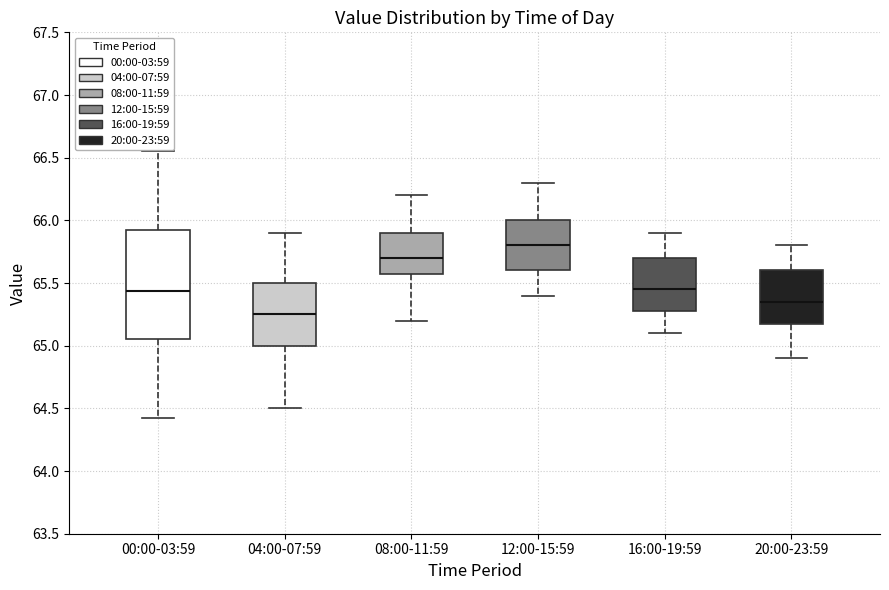

Reading left to right, read every box against the y-axis: the position of its median line, the range the box covers, and the ends of its whiskers. The values are not printed on the chart, so give them approximately, as read against the axis.

00:00-03:59: median 65.45, box 65.05 to 65.90, whiskers 64.40 to 66.55
04:00-07:59: median 65.25, box 65.00 to 65.50, whiskers 64.50 to 65.90
08:00-11:59: median 65.70, box 65.60 to 65.90, whiskers 65.20 to 66.20
12:00-15:59: median 65.80, box 65.60 to 66.00, whiskers 65.40 to 66.30
16:00-19:59: median 65.45, box 65.30 to 65.70, whiskers 65.10 to 65.90
20:00-23:59: median 65.35, box 65.20 to 65.60, whiskers 64.90 to 65.80